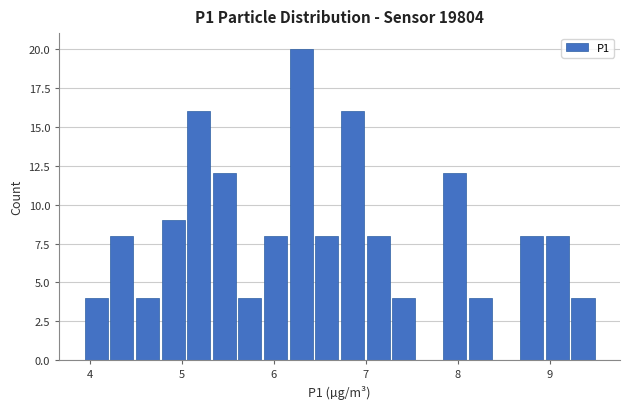

Around what value on the x-axis is the tallest bar? Give the approximate position of its centre, as read against the axis.

6.3